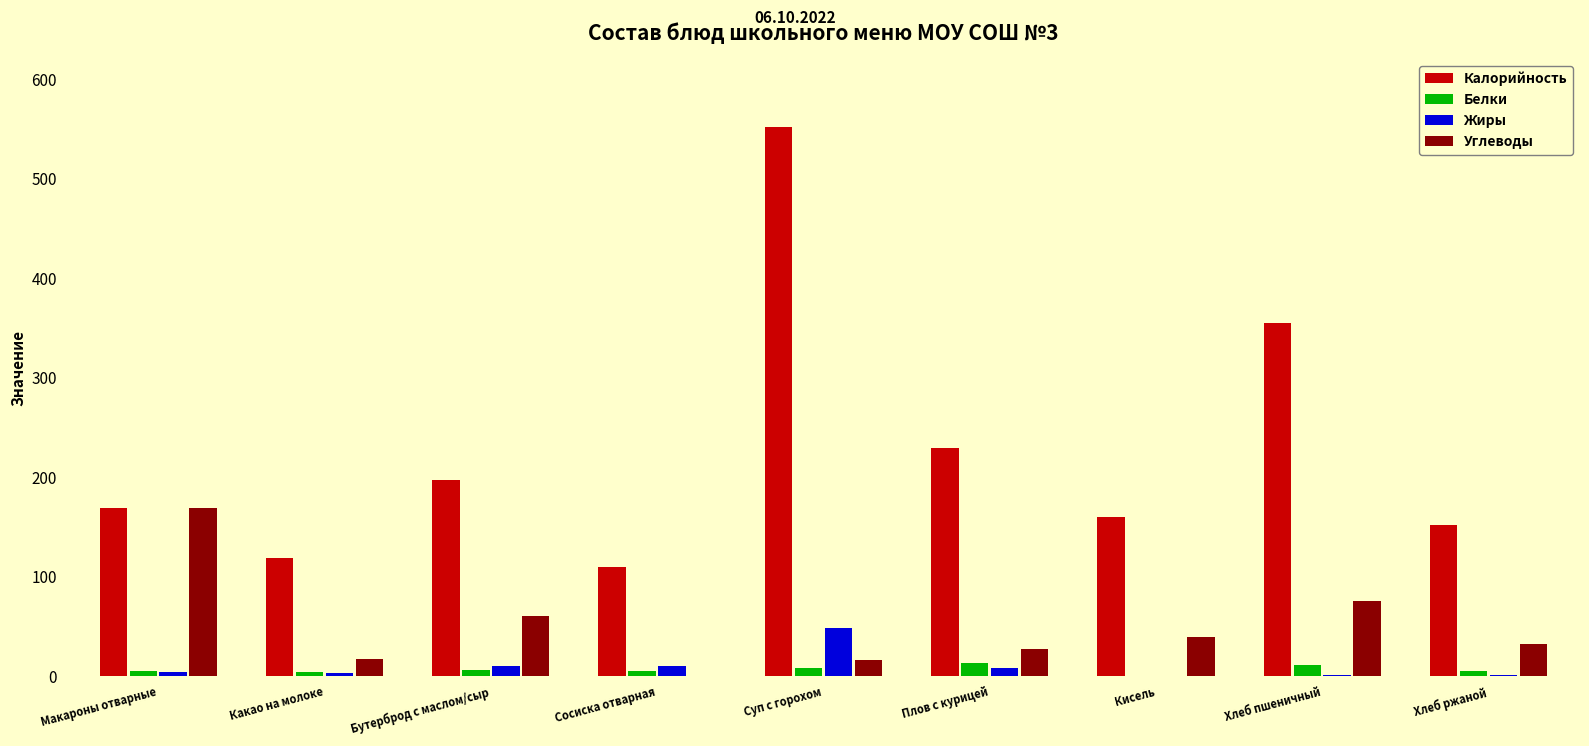

Is it true that Углеводы equals 168.6 at Макароны отварные?

True